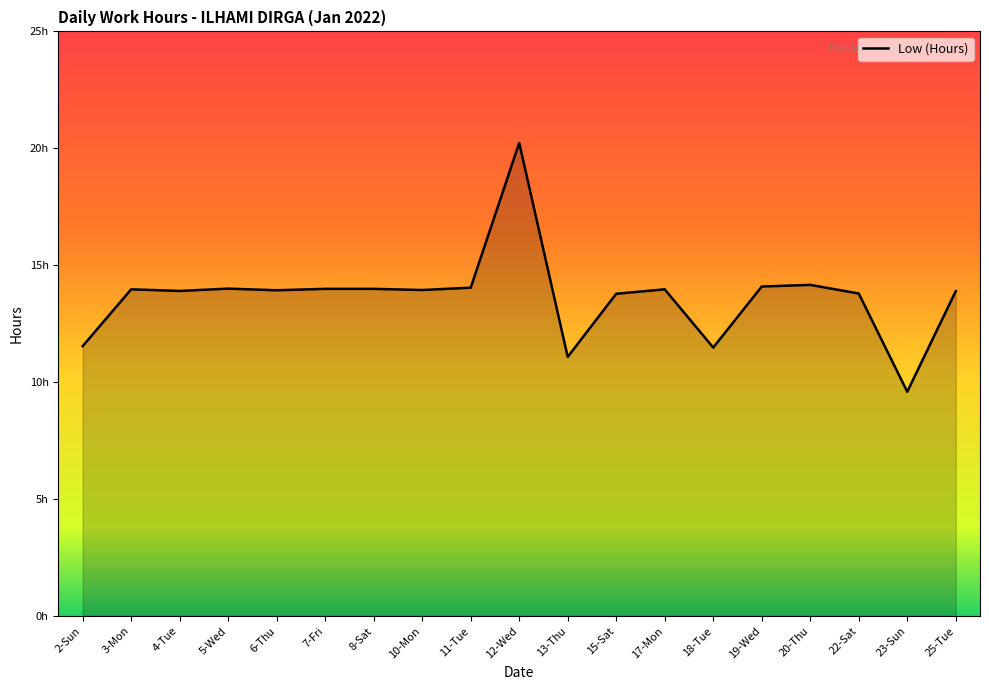

True or false: the data shows 14.0 at 17-Mon.

True